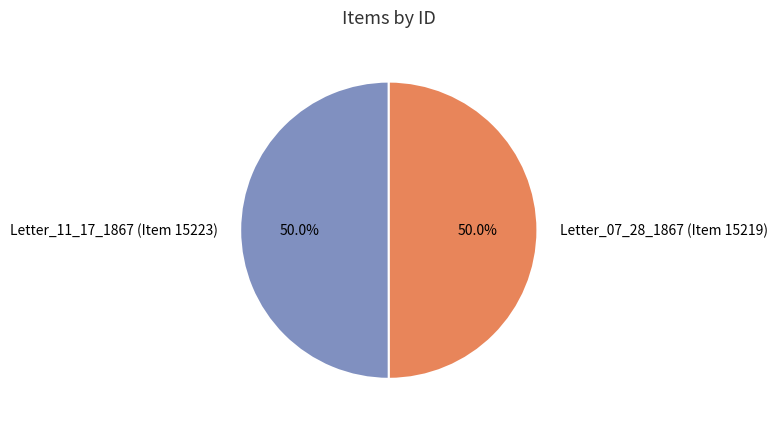

Combined, do Letter_07_28_1867 (Item 15219) and Letter_11_17_1867 (Item 15223) account for over 50%?

Yes